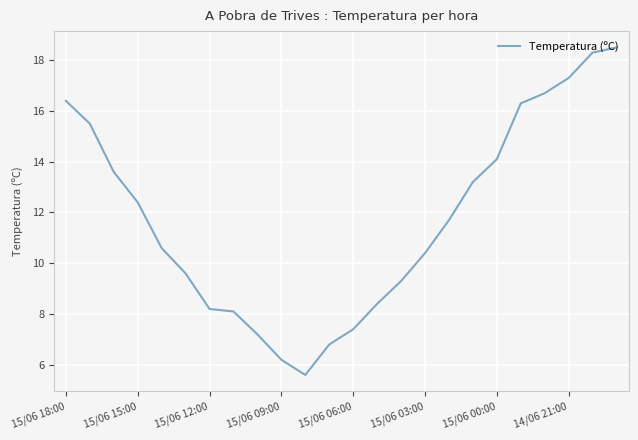

What is the difference between the maximum and minimum values?

12.9